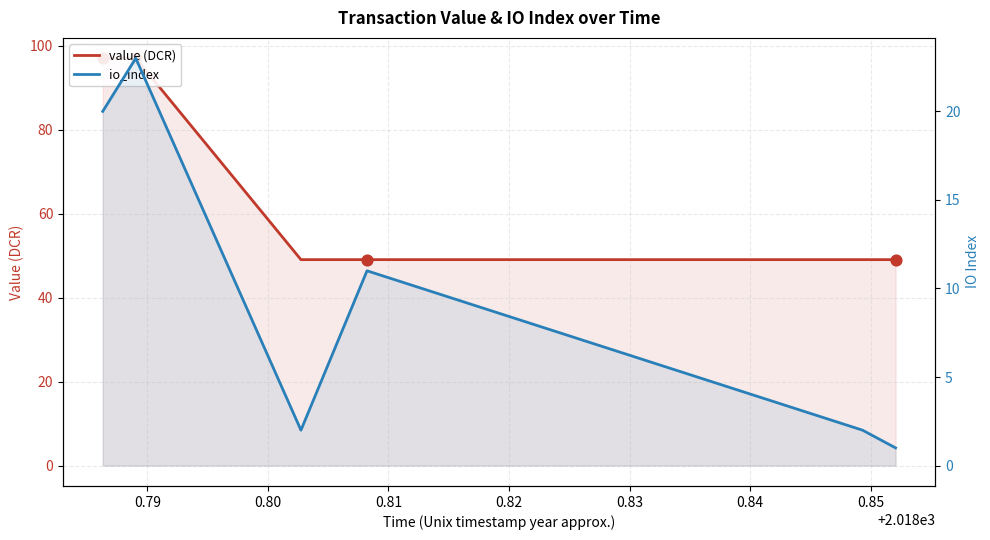

At how many categories does at least one series exceed 38?

6